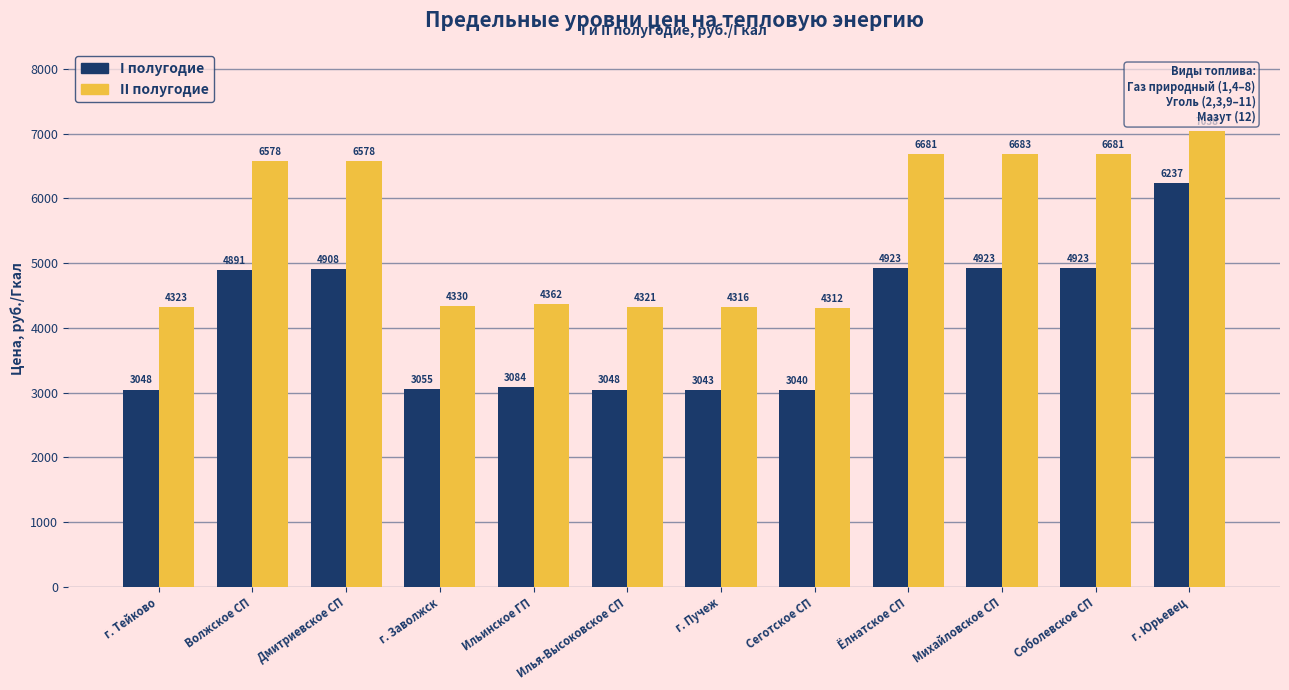

Read the I полугодие value at г. Заволжск.

3055.1